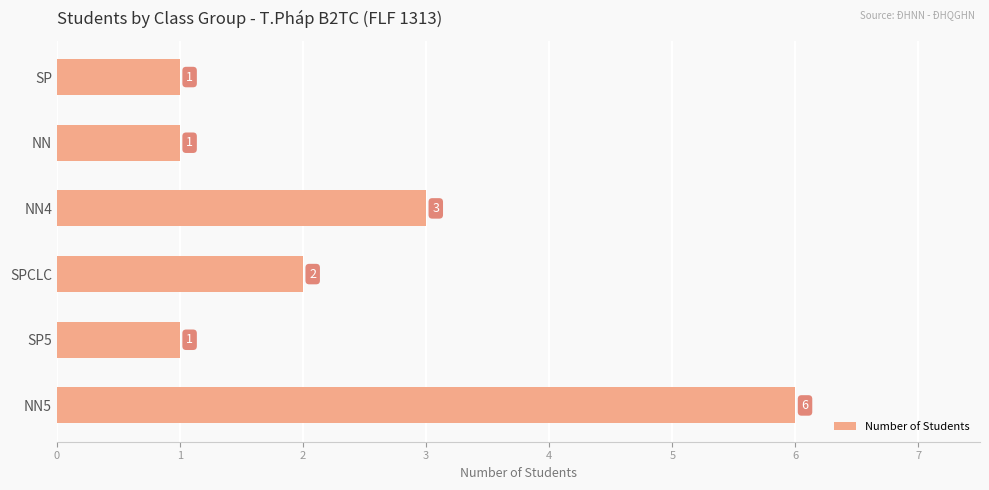

What is the maximum value shown in the chart?

6